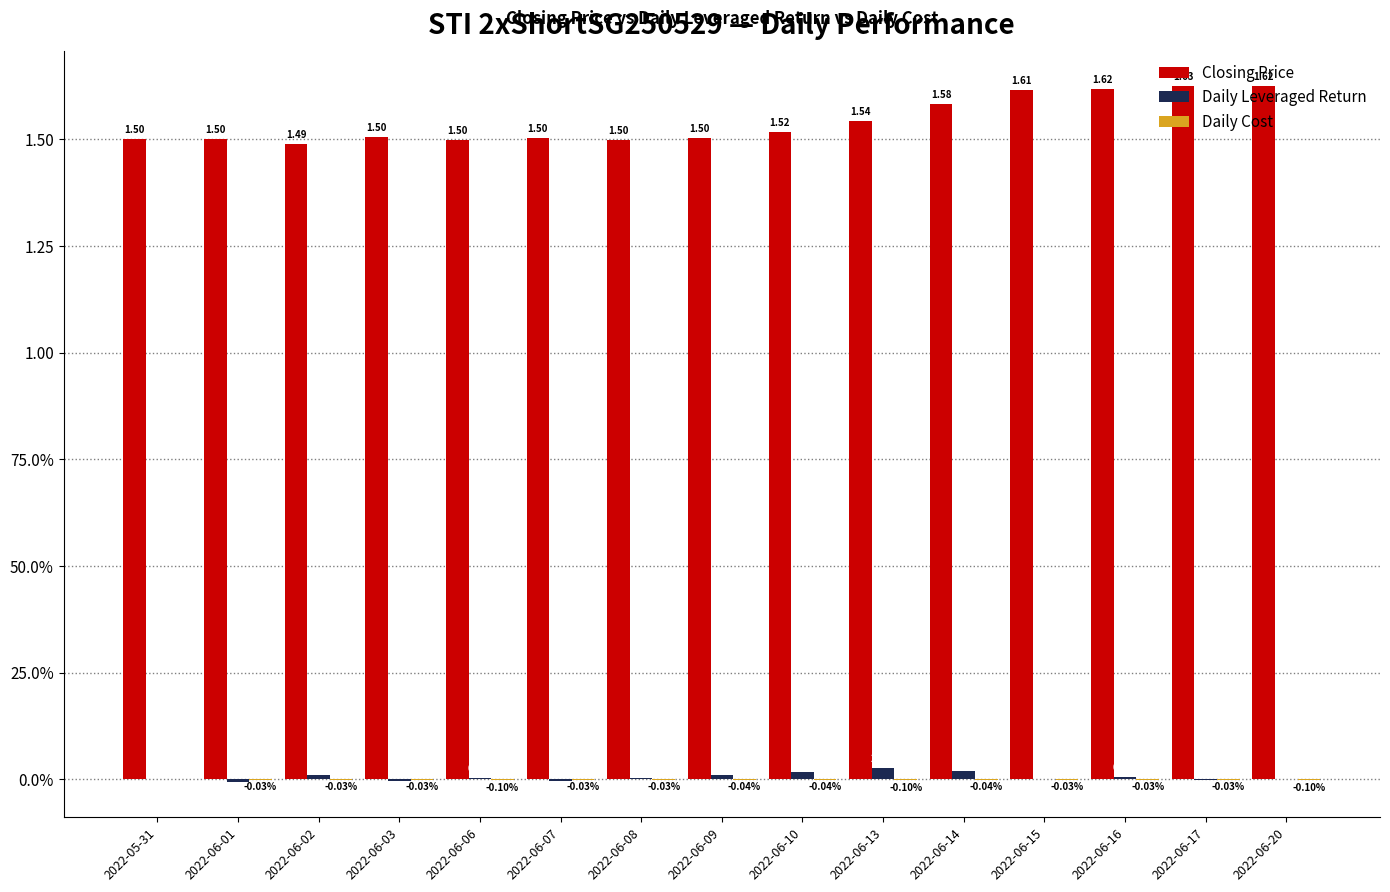

The Daily Leveraged Return series shows -0.0 at 2022-06-01. True or false?

False